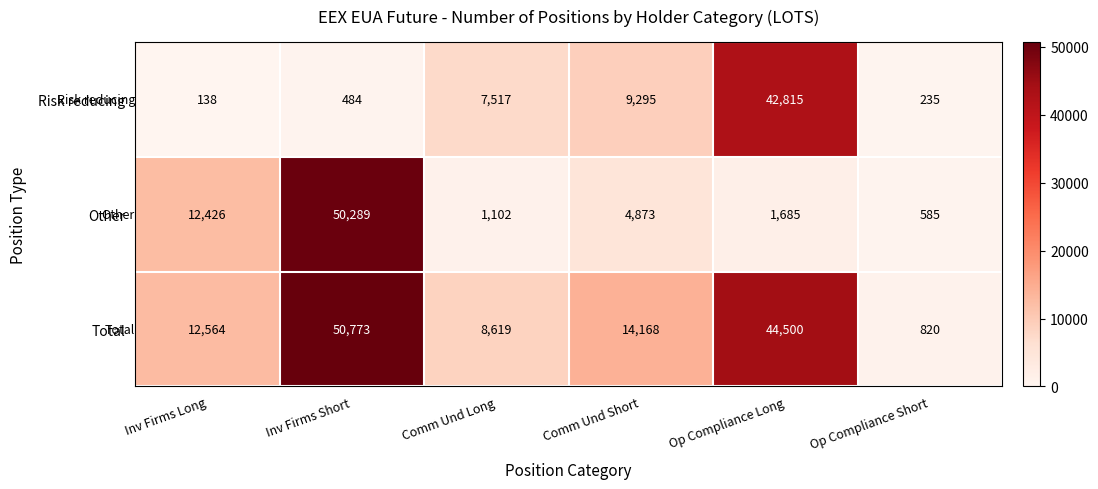

At which category is the sum across all series the highest?

Inv Firms Short